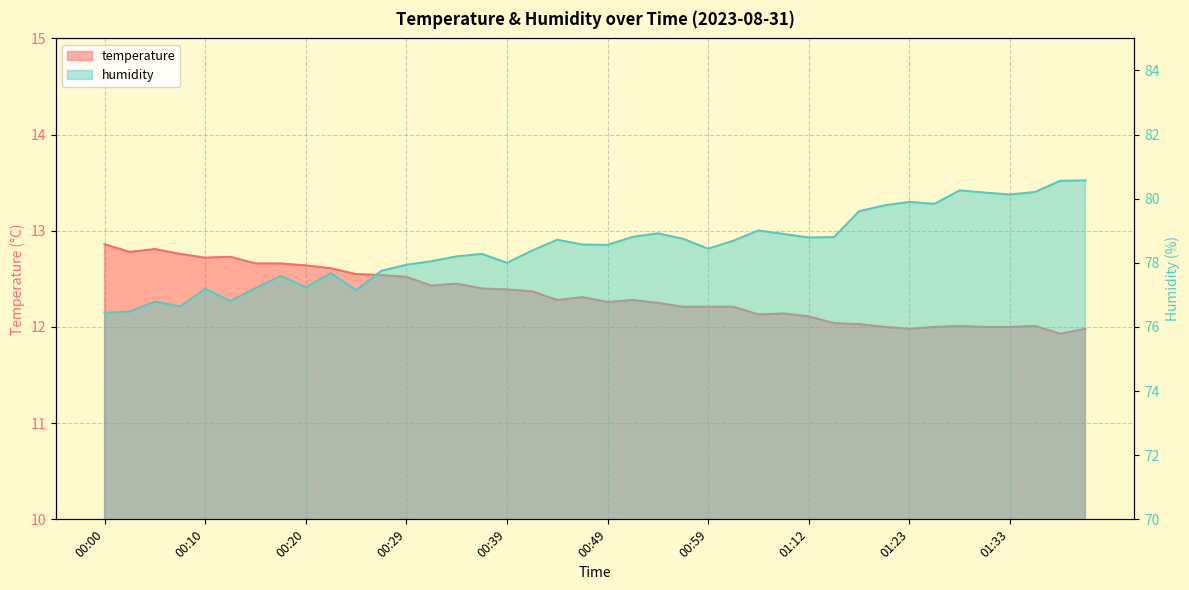

Is the value of humidity at 00:17 greater than the value of temperature at 00:05?

Yes